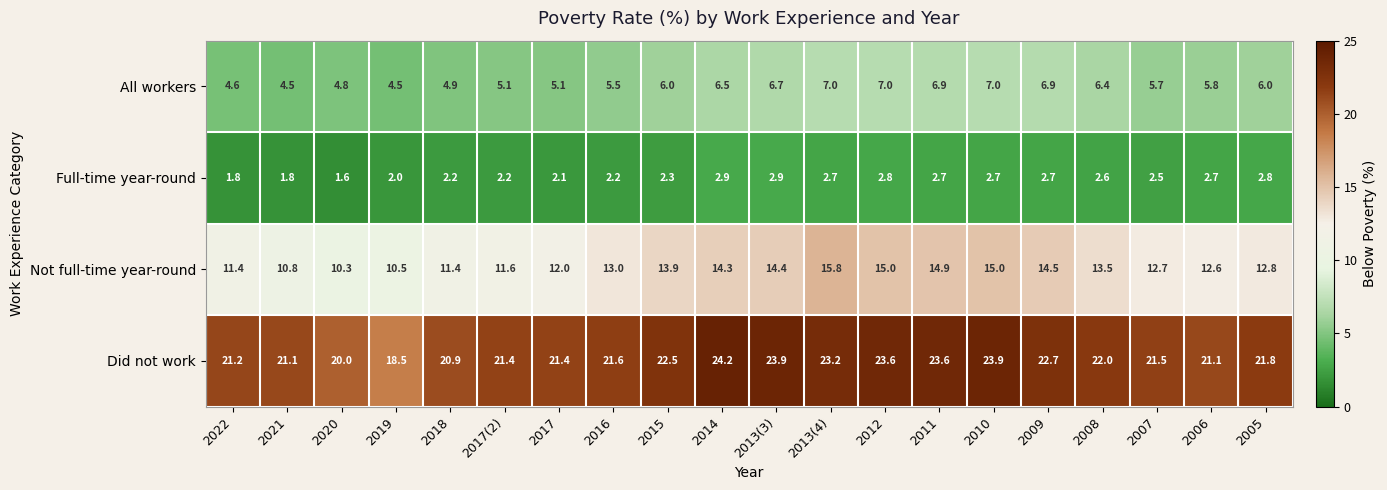

Rank the series at 2019 from highest to lowest value.

Did not work, Not full-time year-round, All workers, Full-time year-round